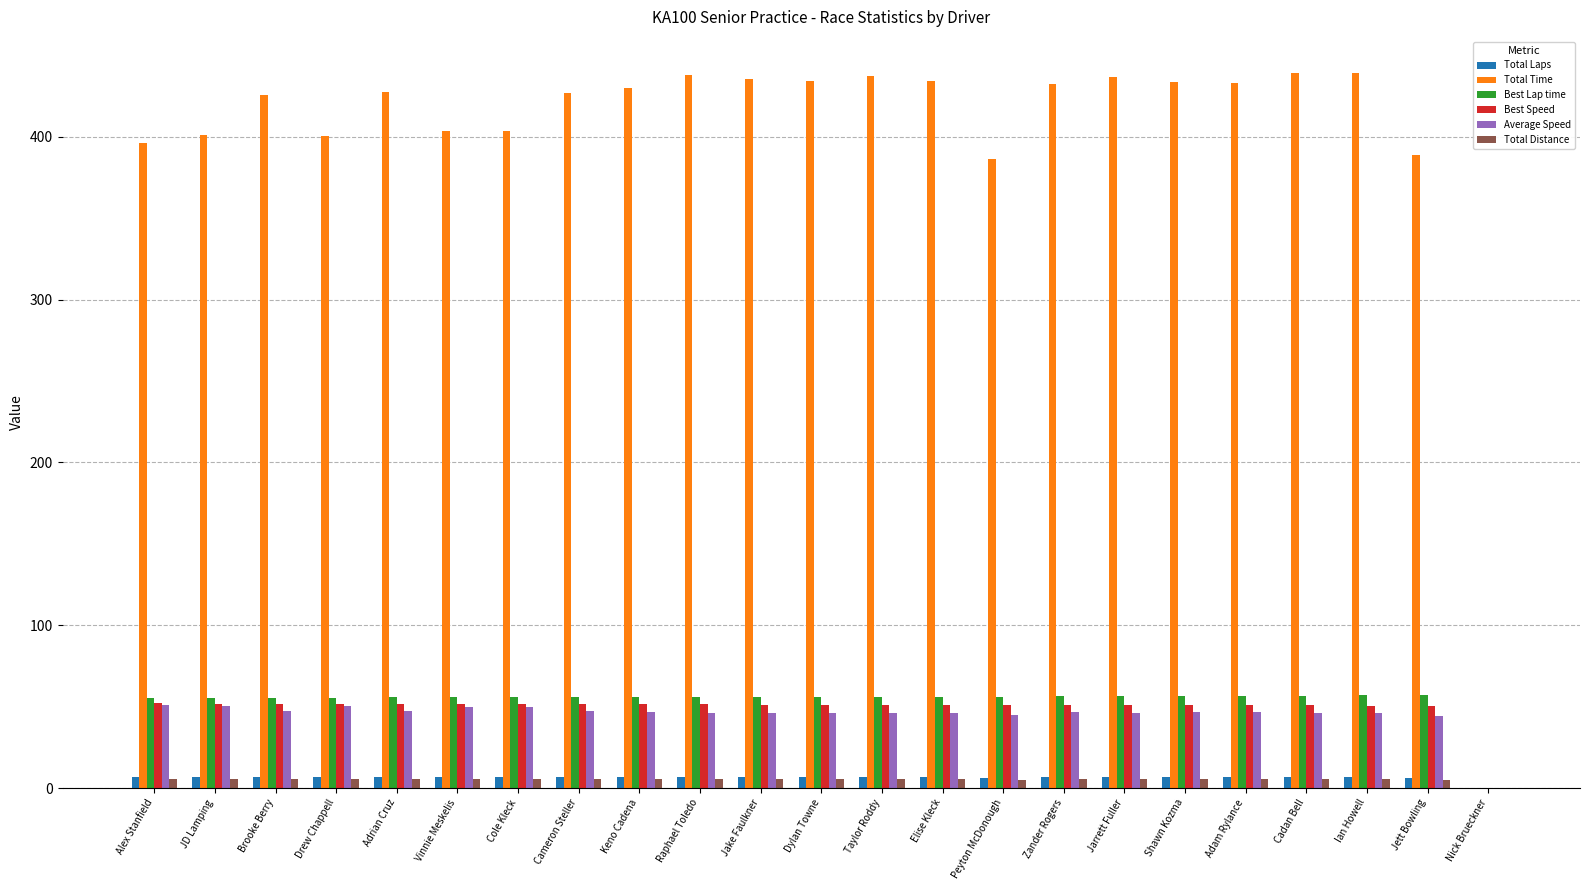

Between Peyton McDonough and Adam Rylance, which series saw the biggest shift?

Total Time